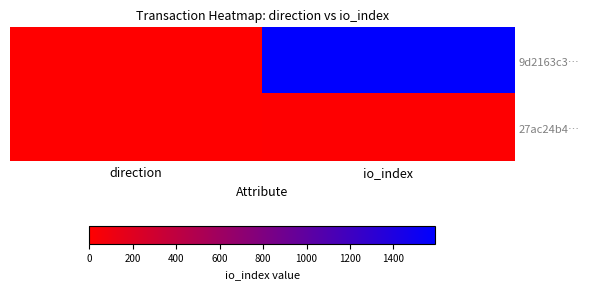

Reading left to right, transcribe all the data shown in this chart.

9d2163c3…: direction=-1	io_index=1592
27ac24b4…: direction=1	io_index=8